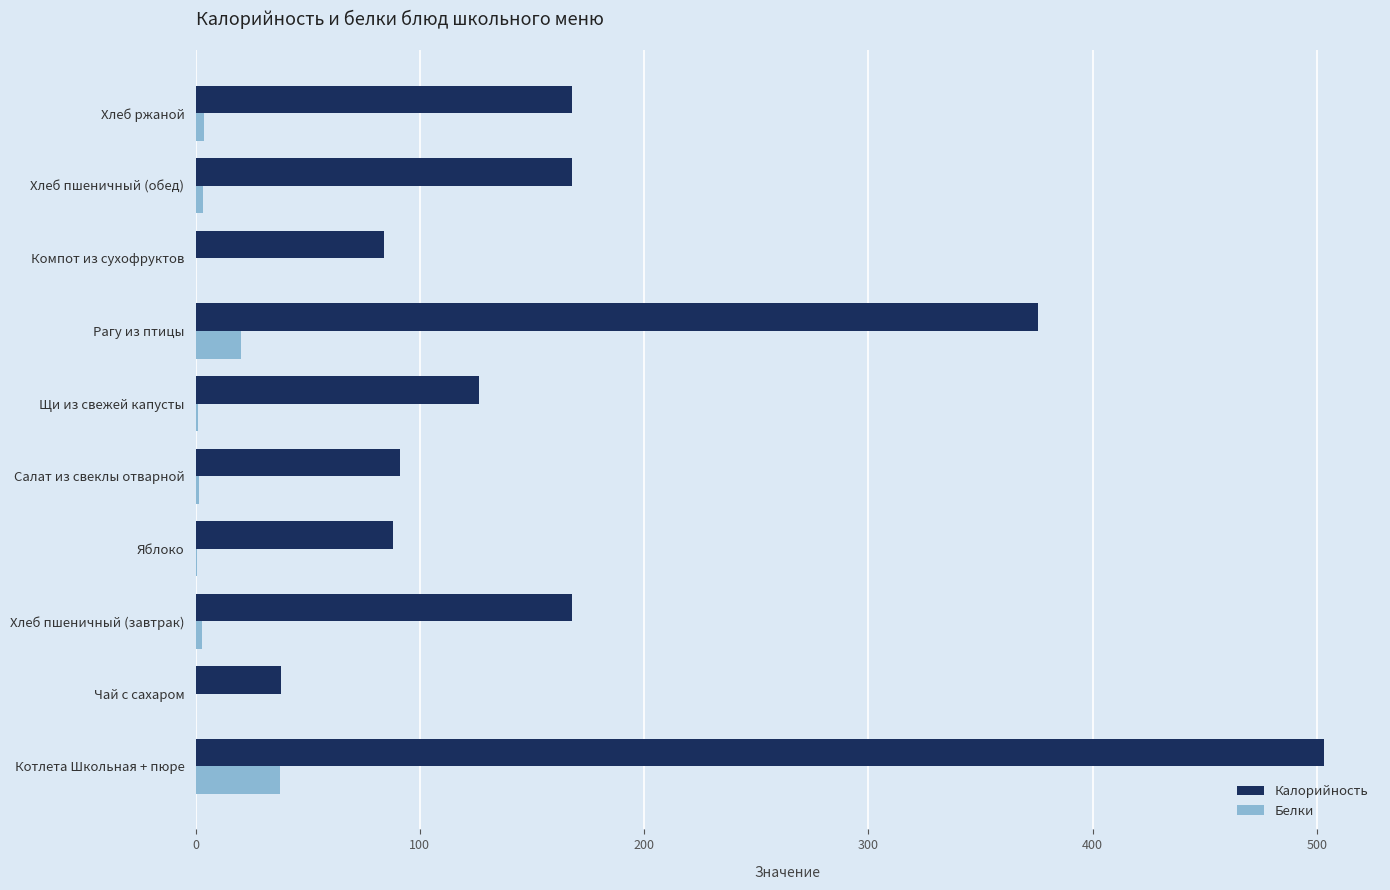

How many data points does each series have?

10